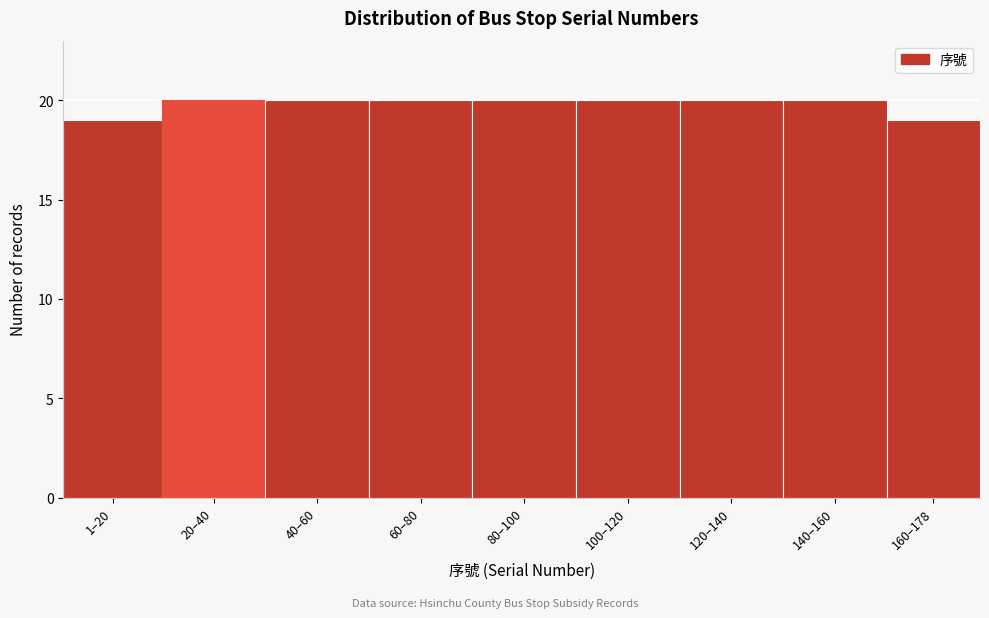

Reading left to right, what are all the values shown in this chart?

19	20	20	20	20	20	20	20	19